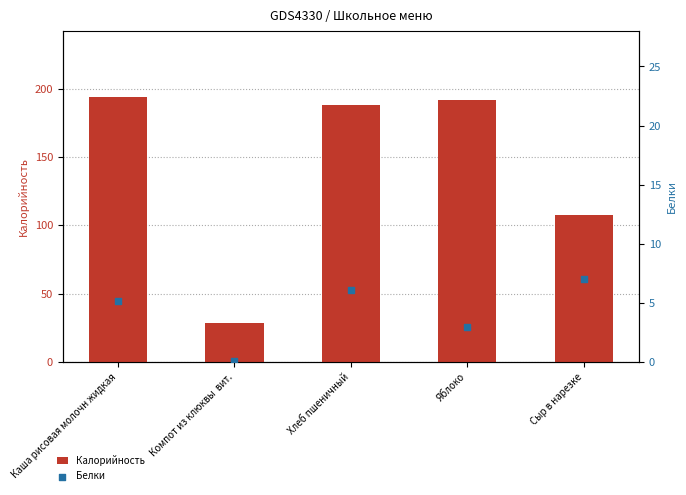

Which series reaches the minimum Y coordinate?

Белки